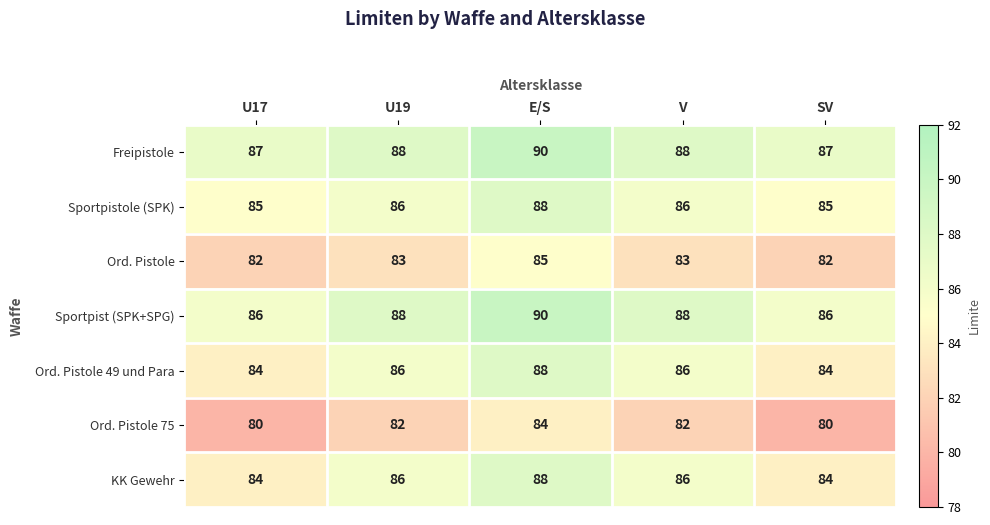

What is the maximum value shown in the chart?

90